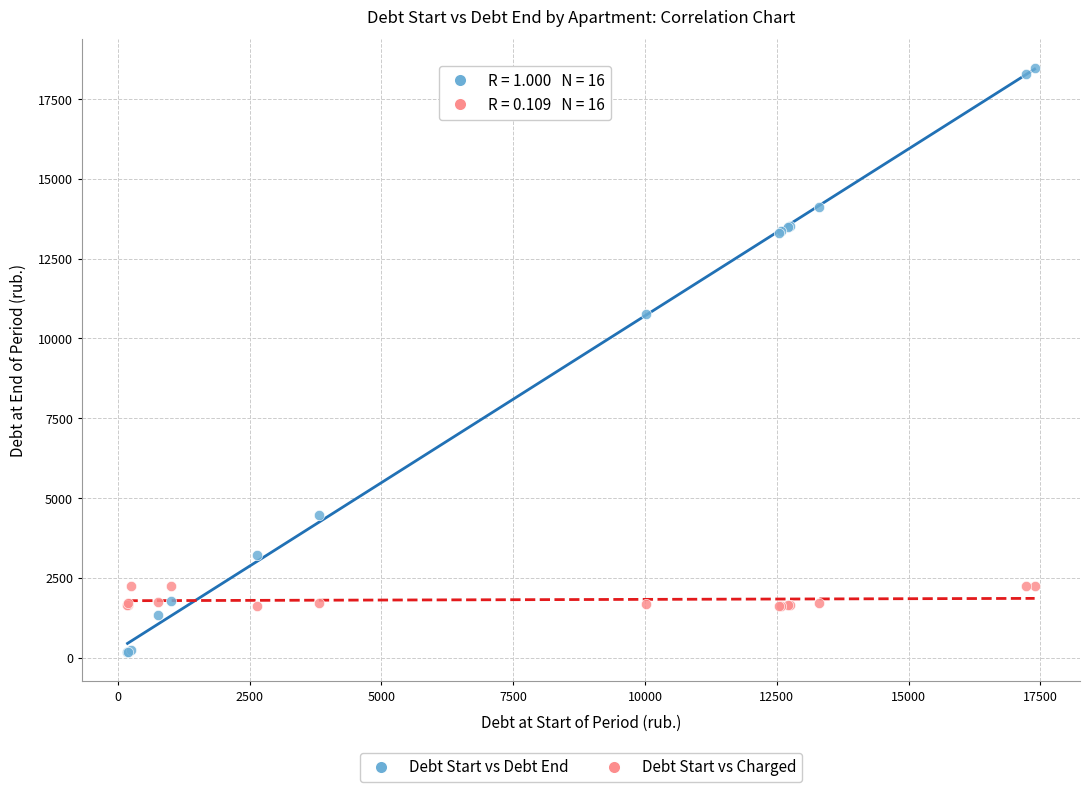

In the Debt Start vs Debt End series, what Y value is closest to 9322?

10751.3